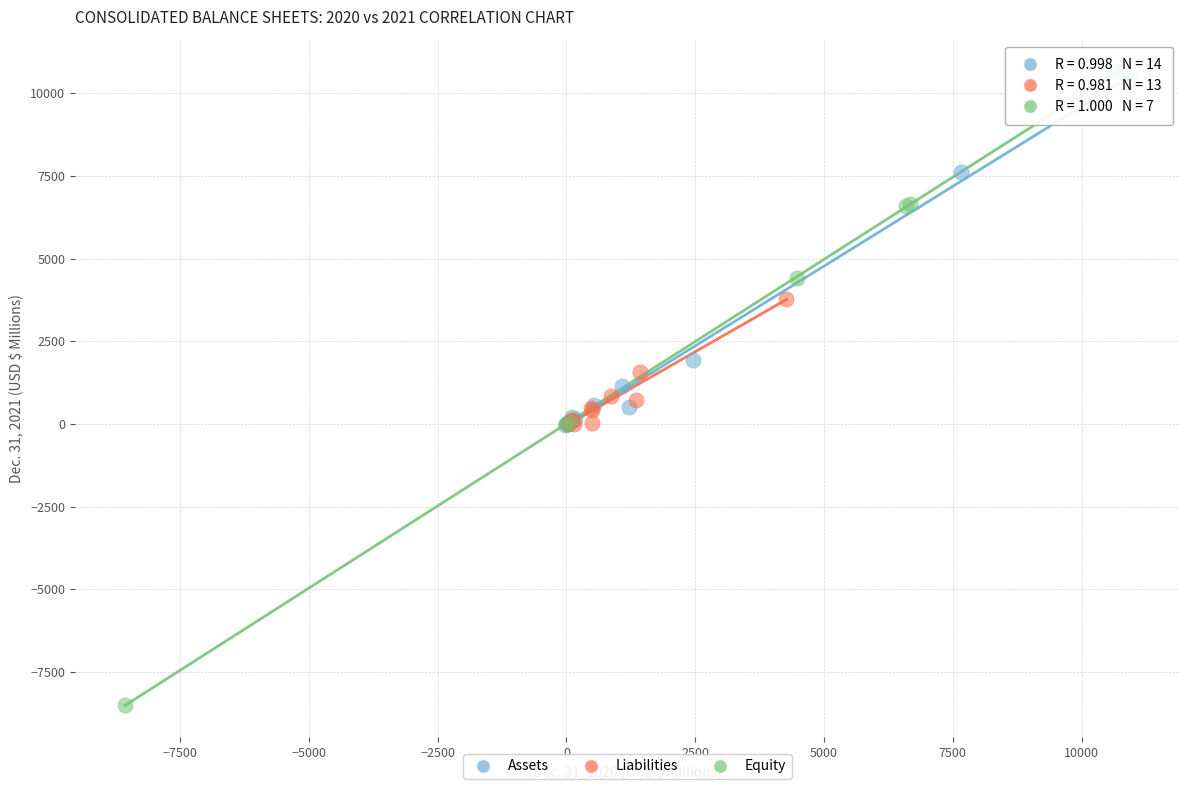

Which series reaches the minimum Y coordinate?

Equity